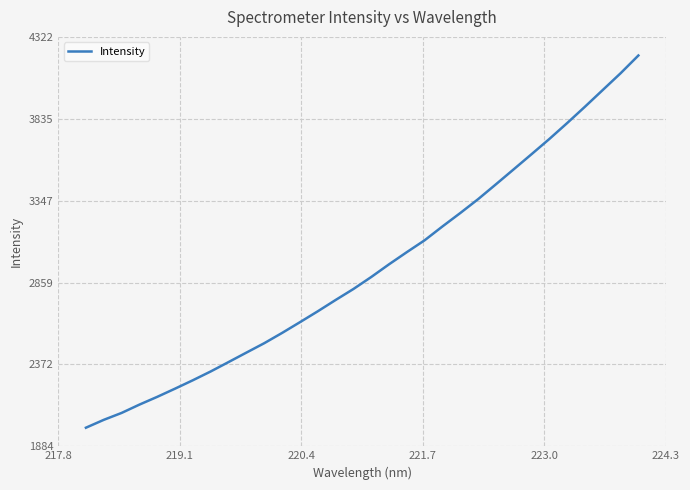

What is the maximum value shown in the chart?

4211.3